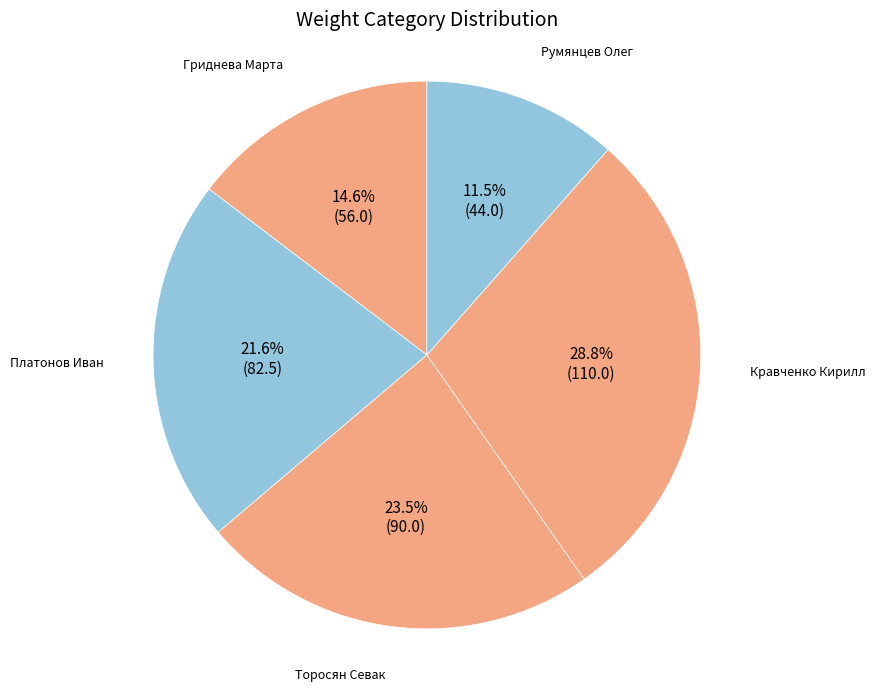

How many slices are in this pie chart?

5